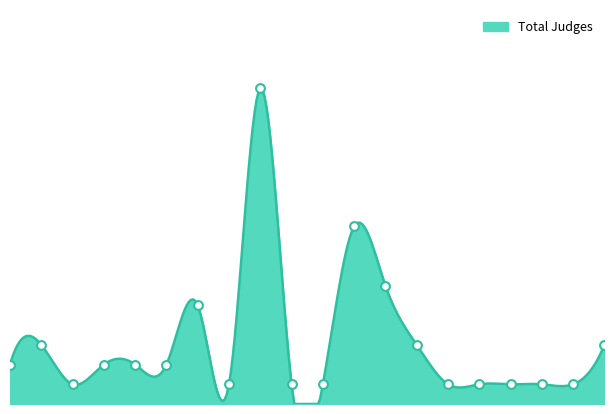

What is the change in value from Robert Gaubinger to Jim Sache?

+2